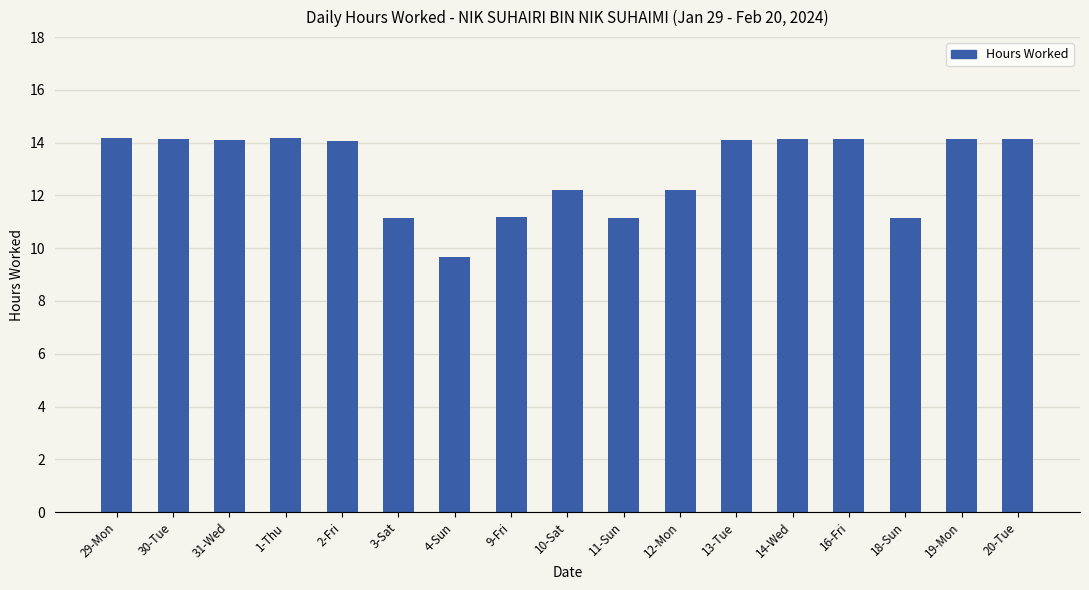

What is the difference between the second highest and minimum values?

4.5